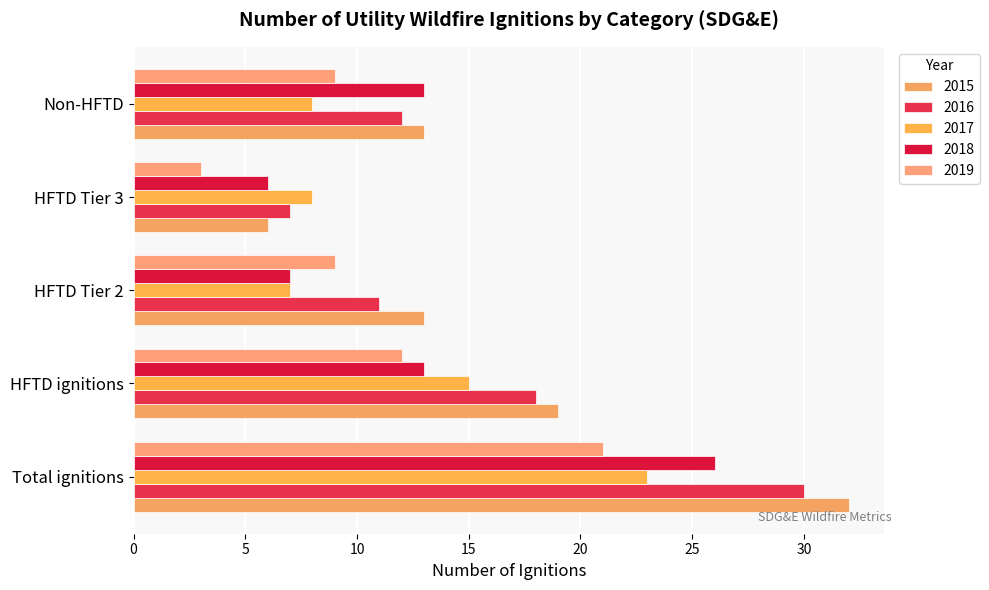

The value of 2019 at HFTD Tier 2 is 9. True or false?

True